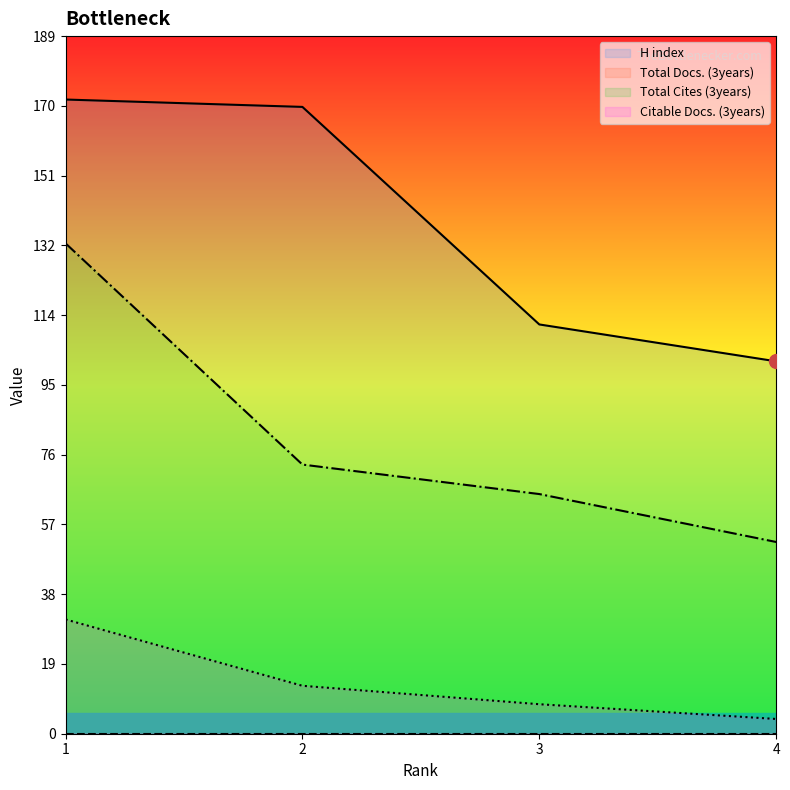

True or false: H index has more than 2 points higher than both neighbors.

False